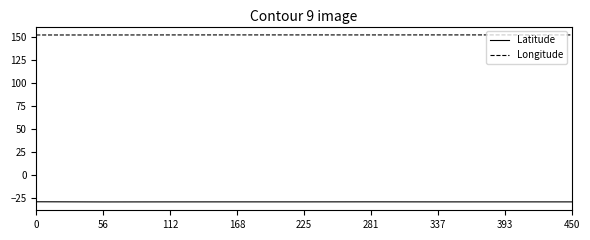

True or false: Longitude and Latitude cross at least once.

False